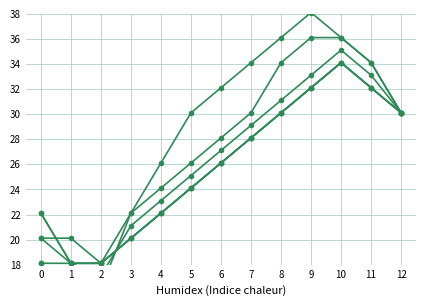

At which label is Поступило всего closest to 26?

5